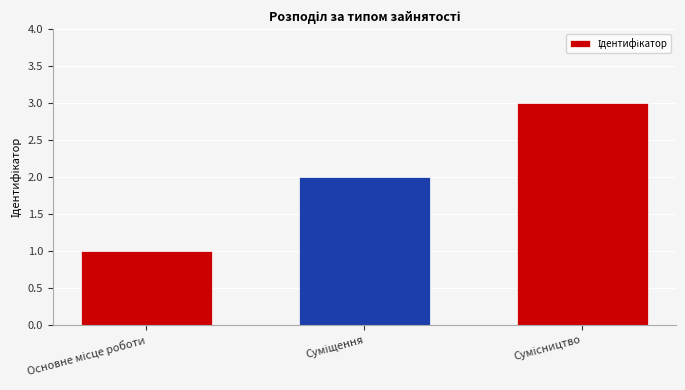

What is the greatest value displayed?

3